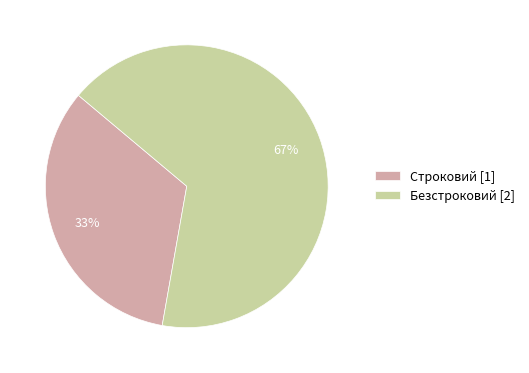

Which slice represents more than half of the pie?

Безстроковий